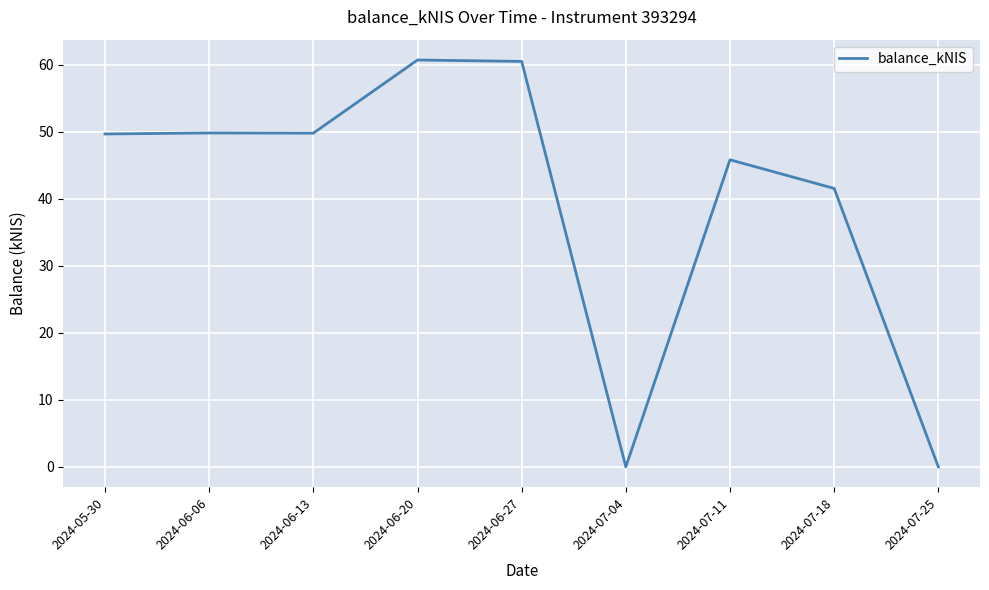

Does the chart display data point markers on the line(s)?

No